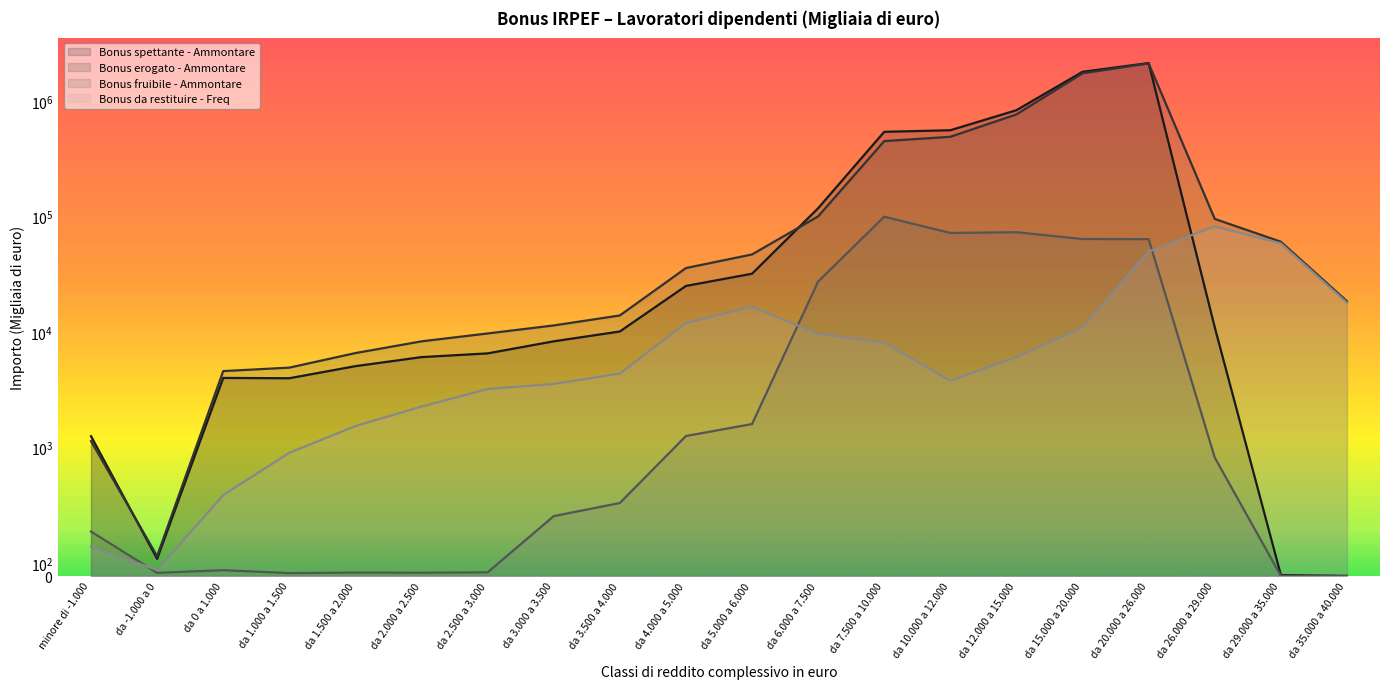

What is the difference between the highest and lowest values at da 12.000 a 15.000?

825364